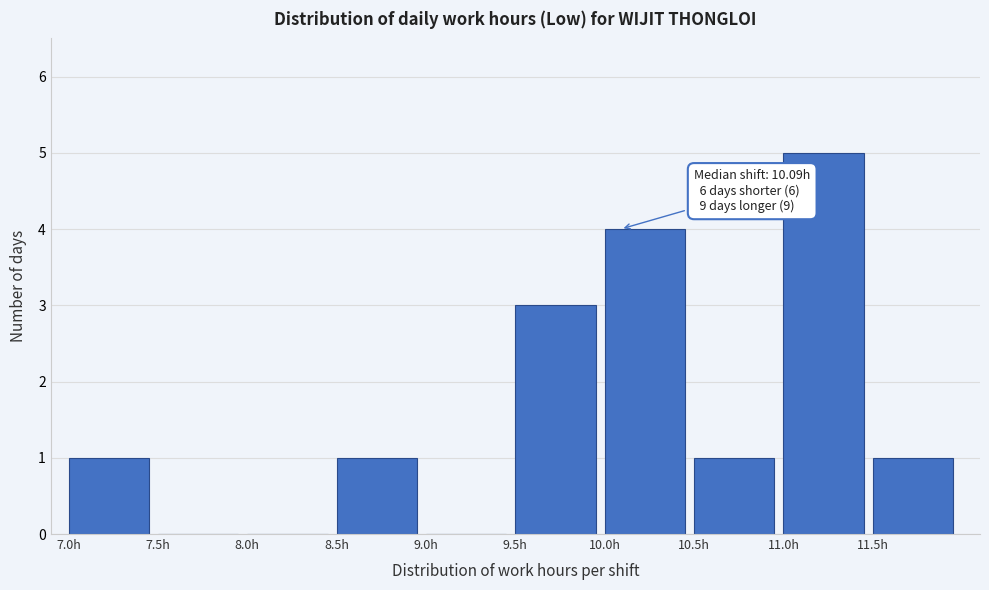

Over which range of the x-axis is the bar tallest?

11.0 to 11.5